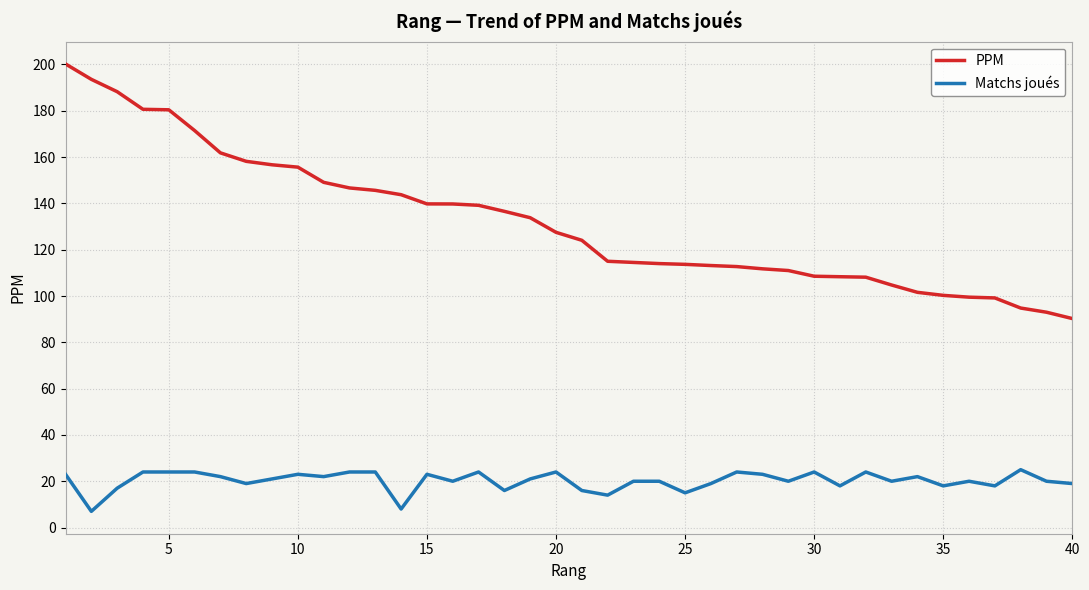

How many lines are shown in the chart?

2